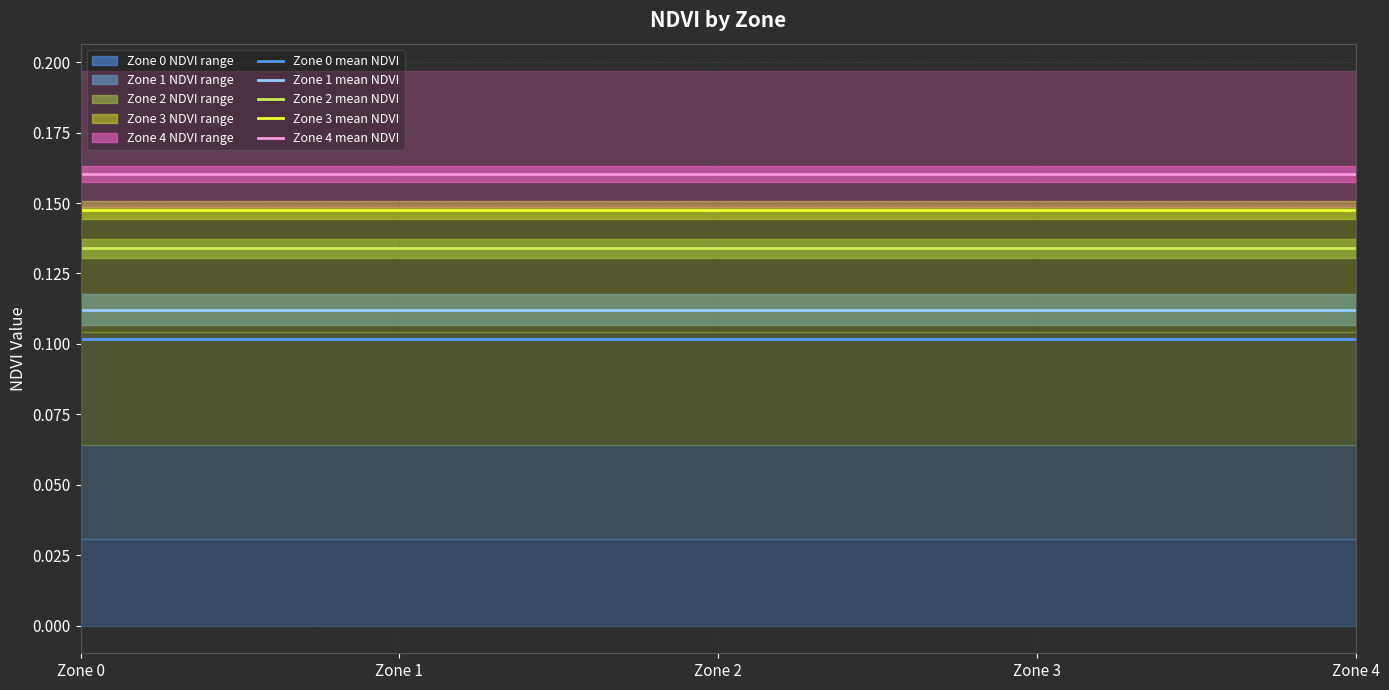

Which category has the highest value across all series?

Zone 0